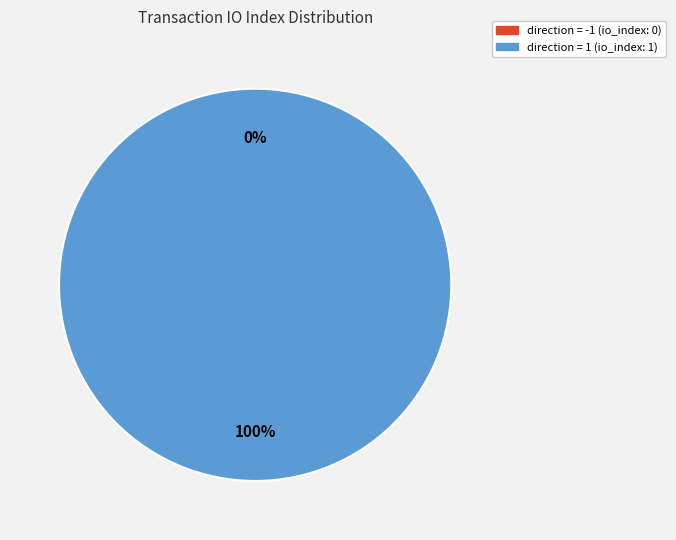

To the nearest percent, what is the combined percentage of direction=1 and direction=-1?

100%